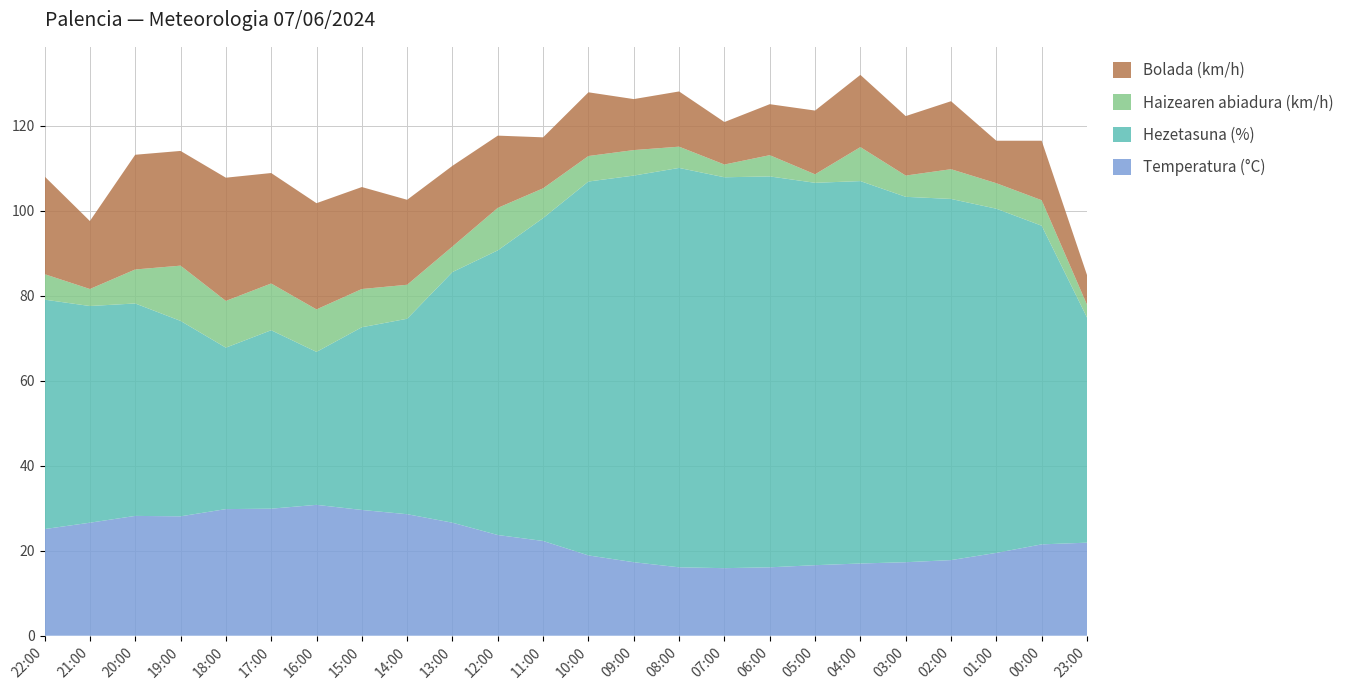

Reading right to left, transcribe all the data shown in this chart.

Temperatura (°C): 21.9	21.5	19.5	17.8	17.3	17.0	16.6	16.1	15.9	16.1	17.3	18.9	22.3	23.7	26.6	28.6	29.6	30.8	29.9	29.8	28.1	28.2	26.6	25.1
Hezetasuna (%): 53.0	75.0	81.0	85.0	86.0	90.0	90.0	92.0	92.0	94.0	91.0	88.0	76.0	67.0	59.0	46.0	43.0	36.0	42.0	38.0	46.0	50.0	51.0	54.0
Haizearen abiadura (km/h): 3.0	6.0	6.0	7.0	5.0	8.0	2.0	5.0	3.0	5.0	6.0	6.0	7.0	10.0	6.0	8.0	9.0	10.0	11.0	11.0	13.0	8.0	4.0	6.0
Bolada (km/h): 7.0	14.0	10.0	16.0	14.0	17.0	15.0	12.0	10.0	13.0	12.0	15.0	12.0	17.0	19.0	20.0	24.0	25.0	26.0	29.0	27.0	27.0	16.0	23.0